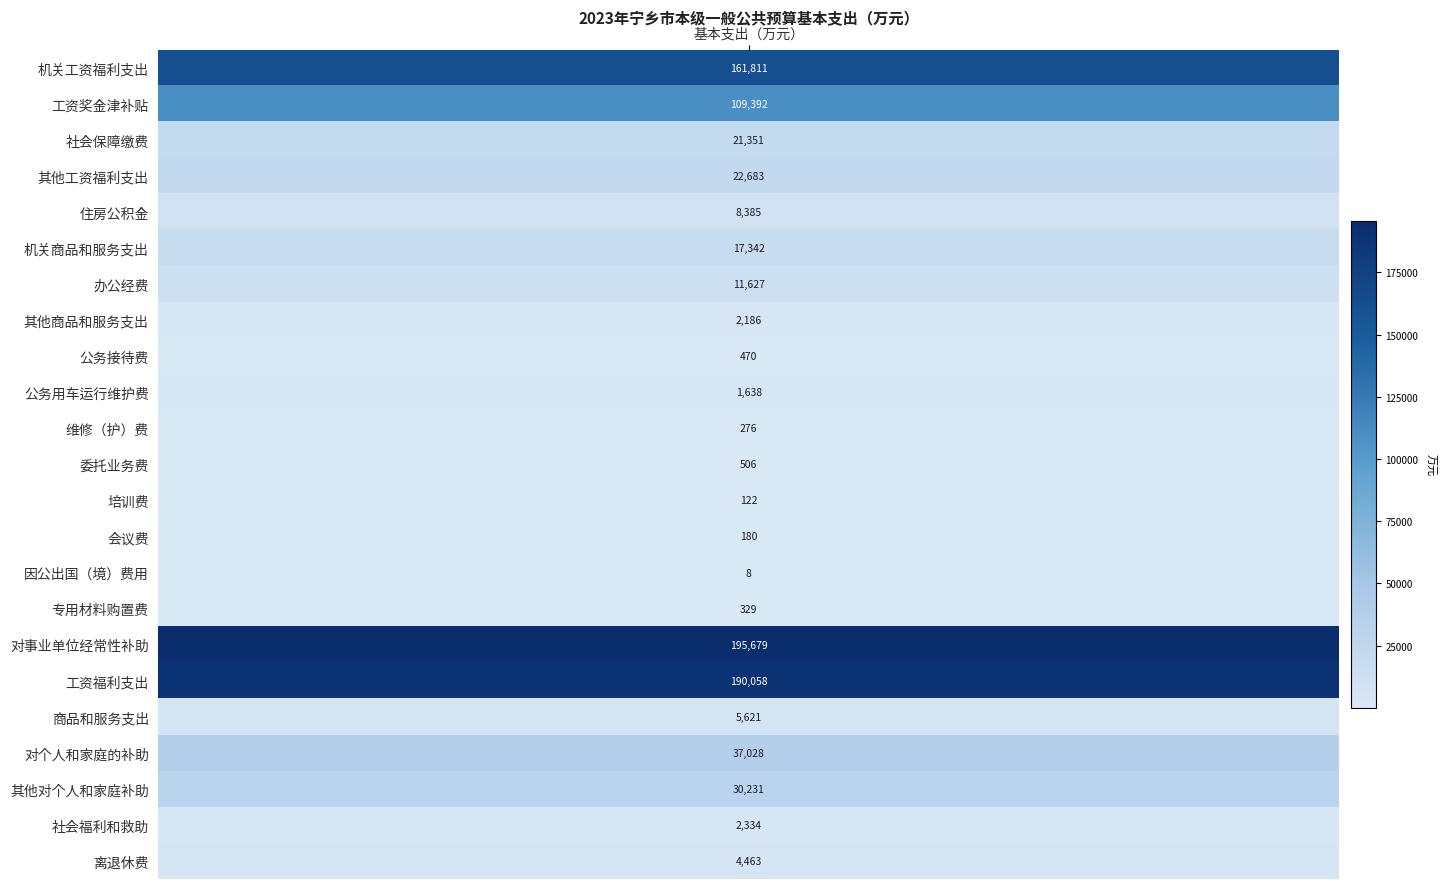

The value at 15 is 160. True or false?

False